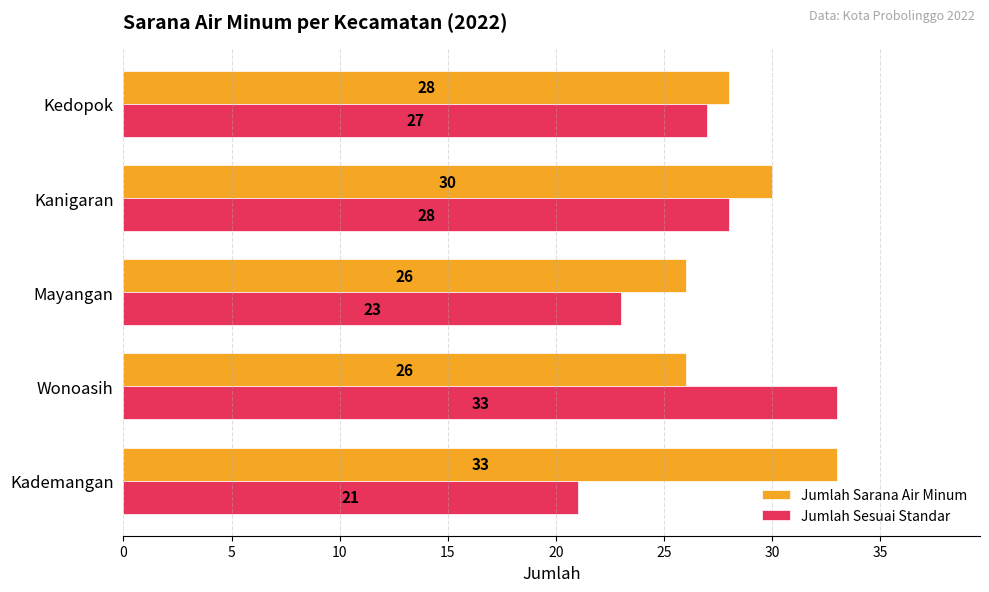

Which series has the largest total across all categories?

Jumlah Sarana Air Minum